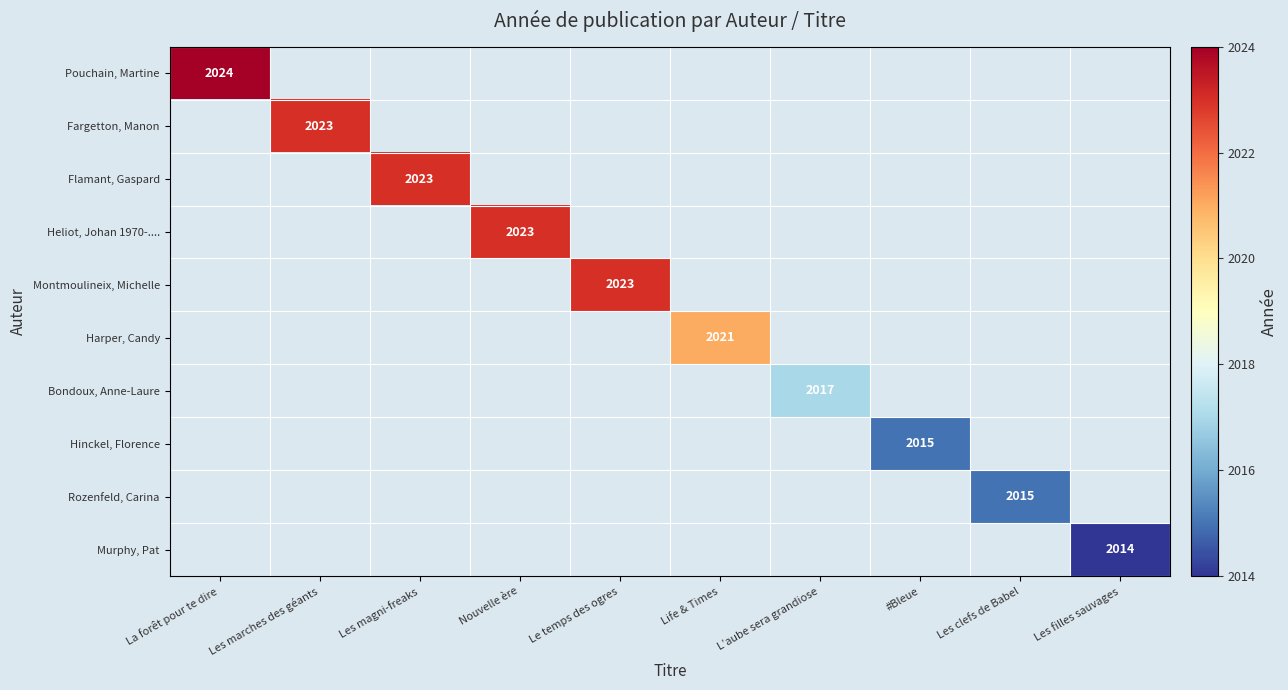

The value of Harper, Candy at Life & Times is 1400. True or false?

False